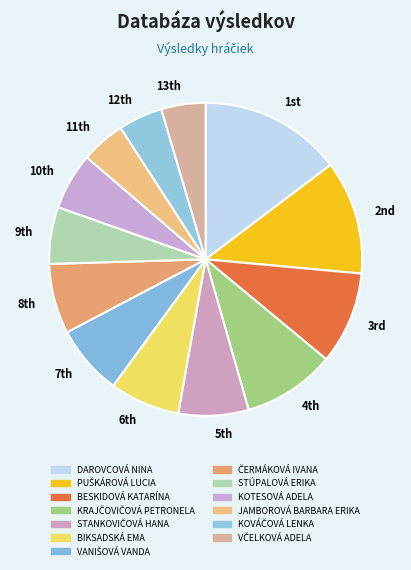

Which slice is the largest?

1st